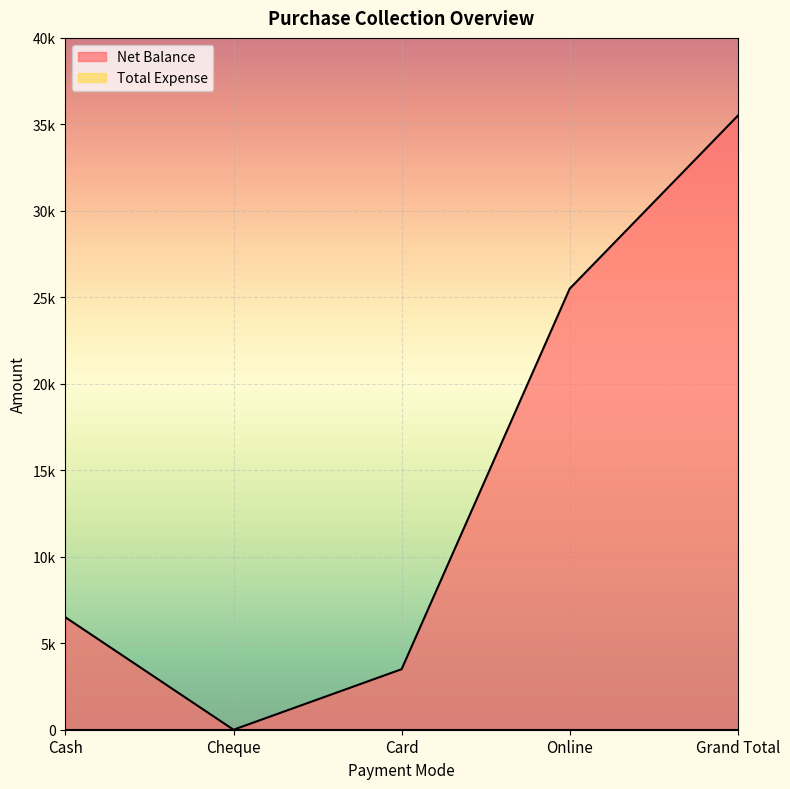

What is the value of the 3rd point from the left?

3500